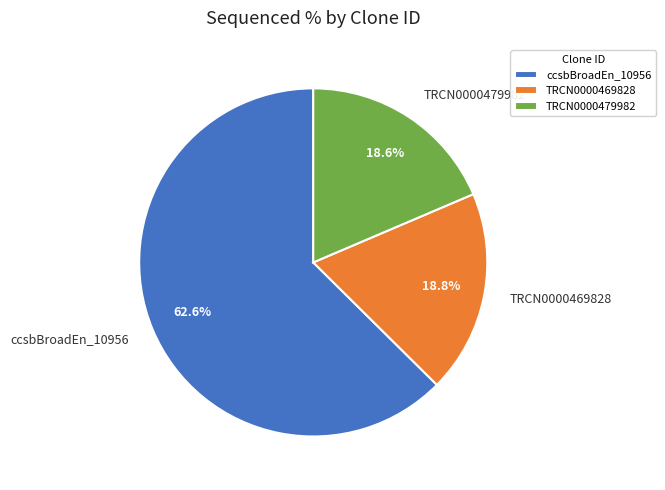

Does TRCN0000469828 represent more than half of the total?

No